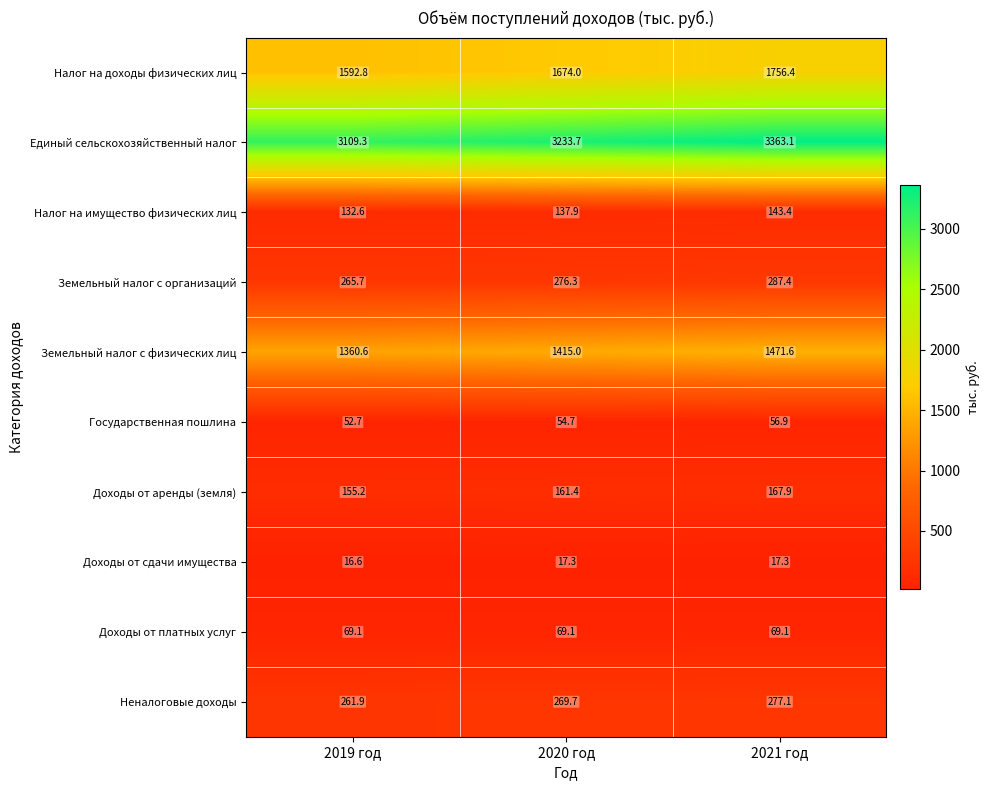

At which label is Земельный налог с физических лиц closest to 1416?

2020 год